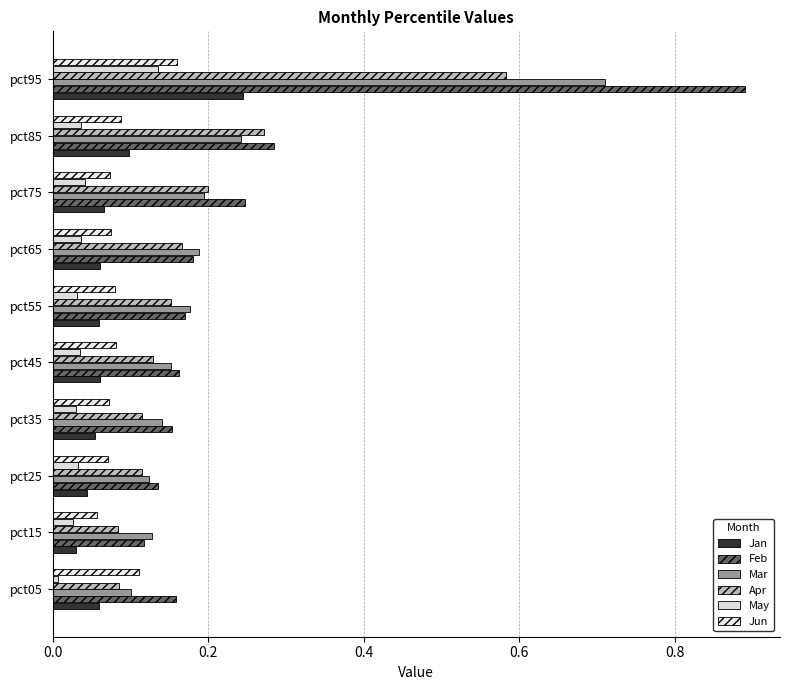

What is the sum of all Apr values?

1.9